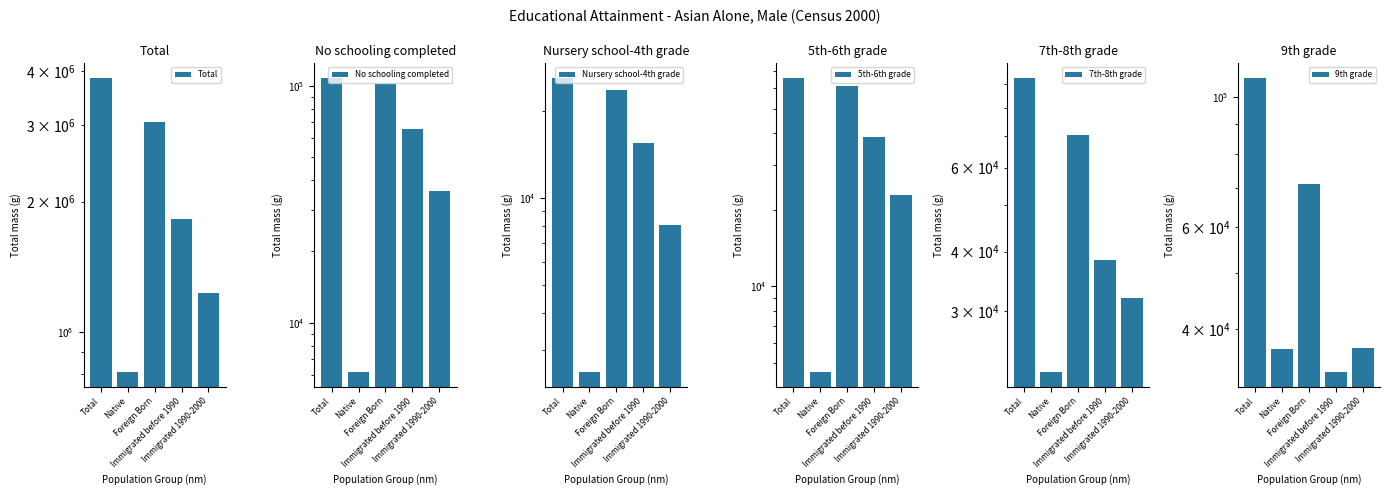

What is the difference between the maximum and minimum values in the 9th grade series?

74252